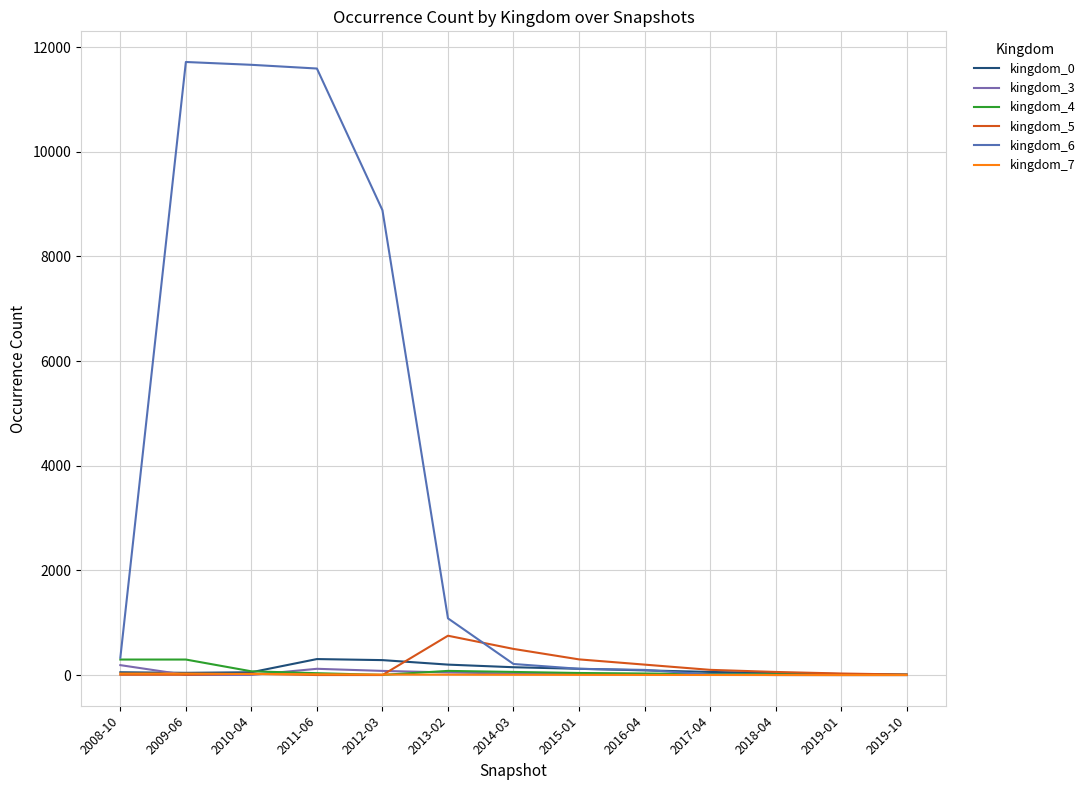

Which series has the largest total across all categories?

kingdom_6